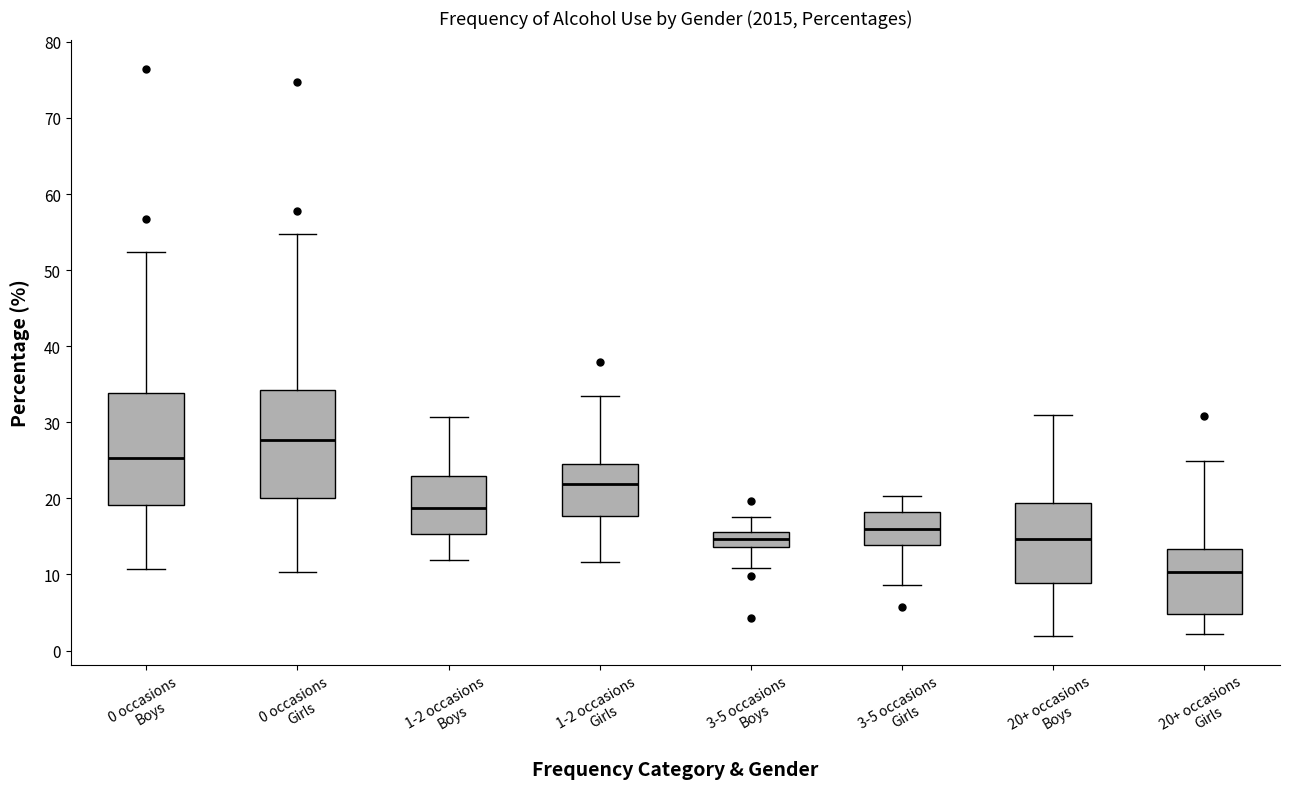

Where does the upper whisker of the box for 3-5 occasions Boys end on the y-axis? The values are not printed on the chart, so give them approximately, as read against the axis.

18